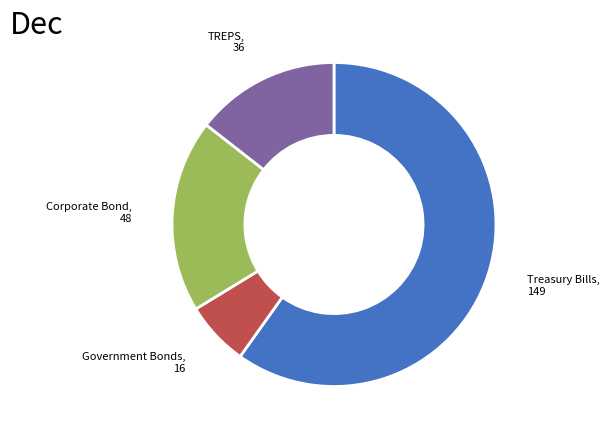

What is the majority slice?

Treasury Bills